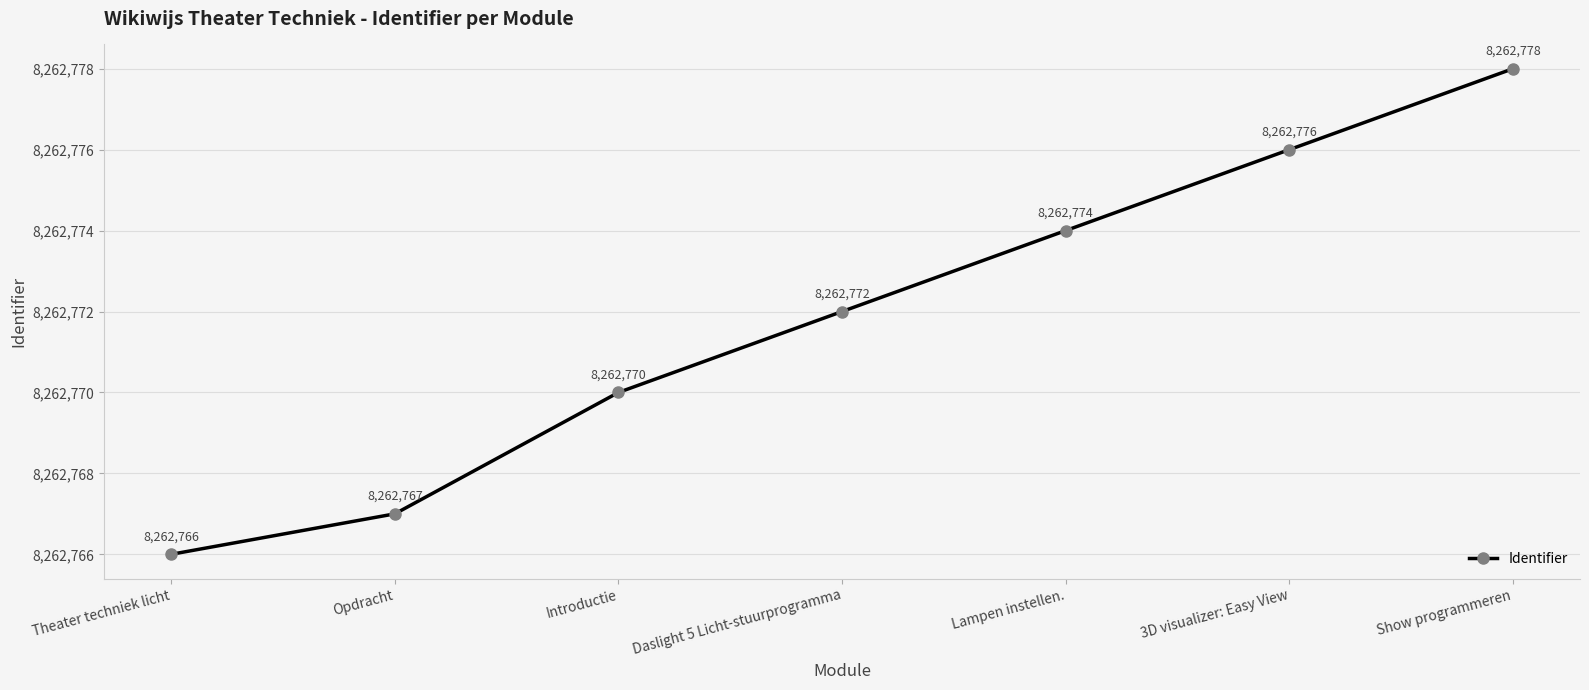

List the labels in order of value, smallest first.

Theater techniek licht, Opdracht, Introductie, Daslight 5 Licht-stuurprogramma, Lampen instellen., 3D visualizer: Easy View, Show programmeren